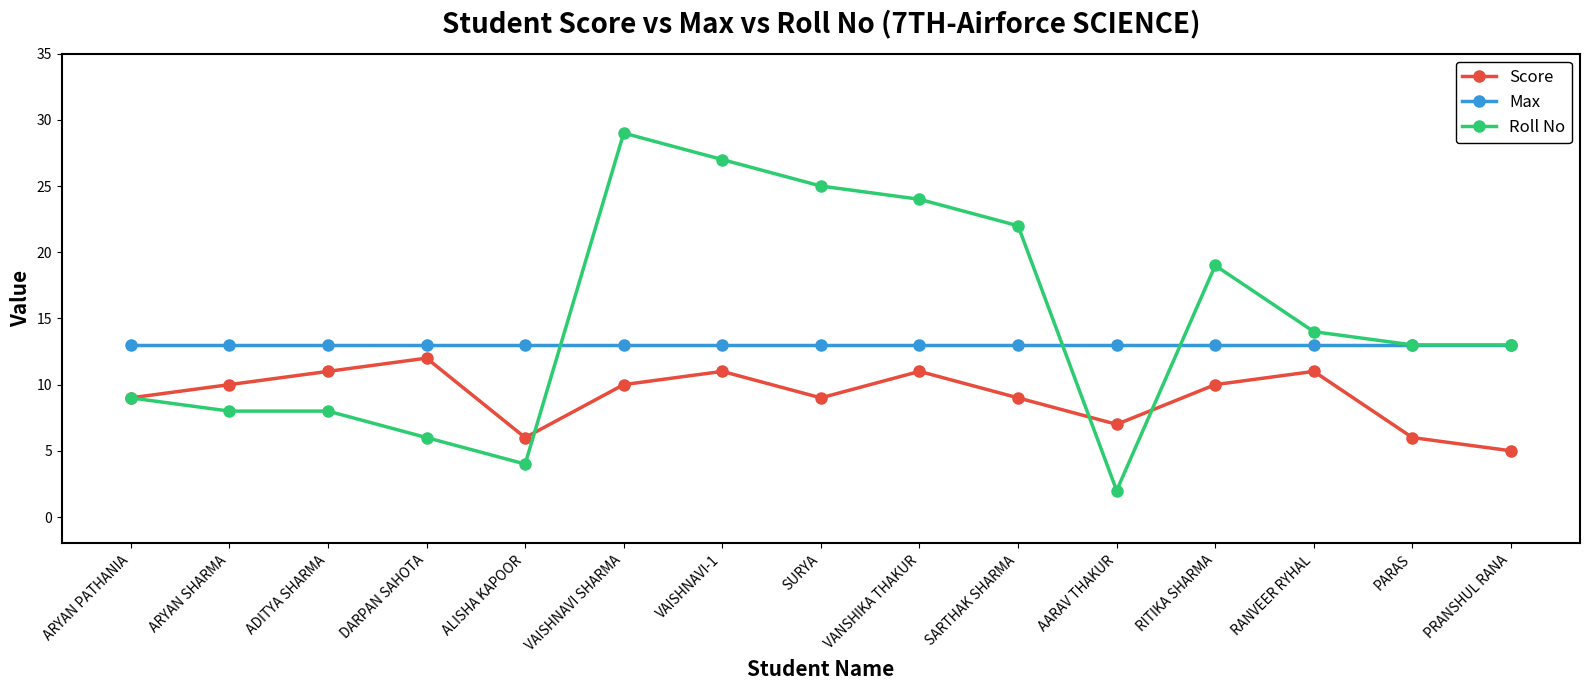

What are all the series names shown in the legend?

Score, Max, Roll No